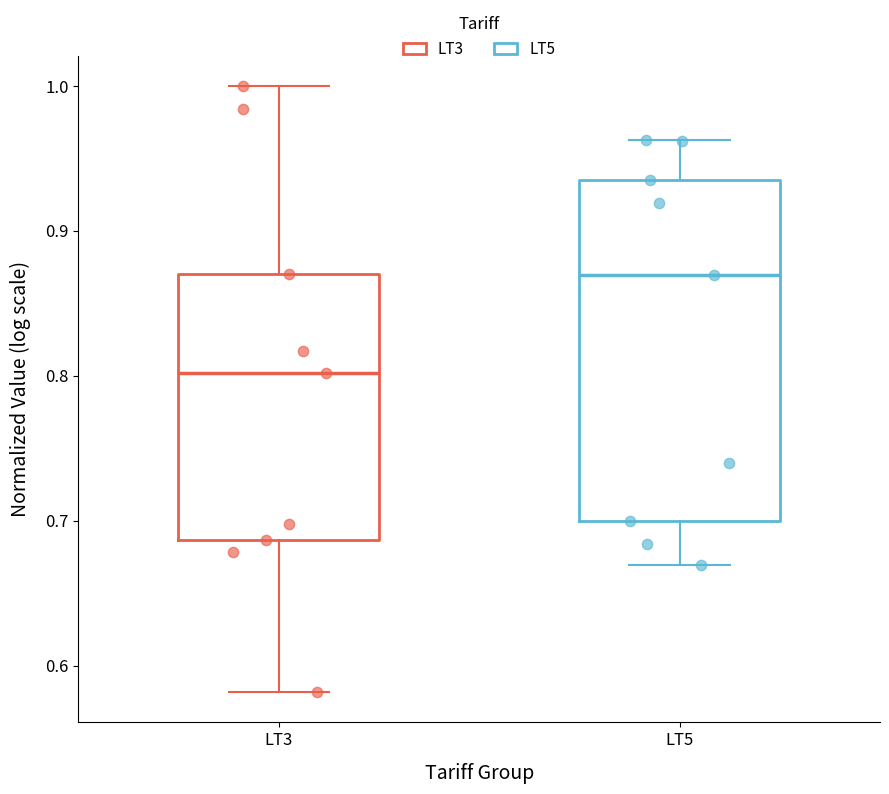

Reading left to right, read every box against the y-axis: the position of its median line, the range the box covers, and the ends of its whiskers. The values are not printed on the chart, so give them approximately, as read against the axis.

LT3: median 0.80, box 0.69 to 0.87, whiskers 0.58 to 1.00
LT5: median 0.87, box 0.70 to 0.94, whiskers 0.67 to 0.96